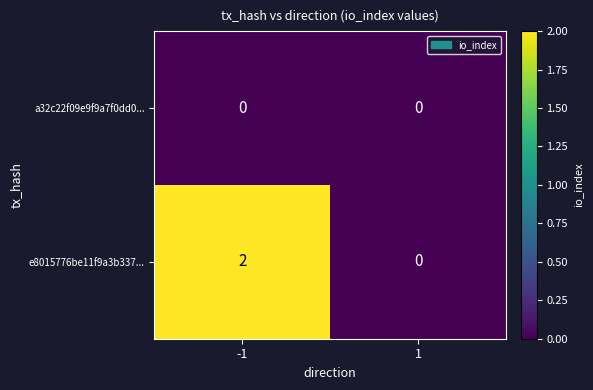

Reading right to left, list all the values displayed in this chart.

a32c22f09e9f9a7f0dd0...: 1=0	-1=0
e8015776be11f9a3b337...: 1=0	-1=2